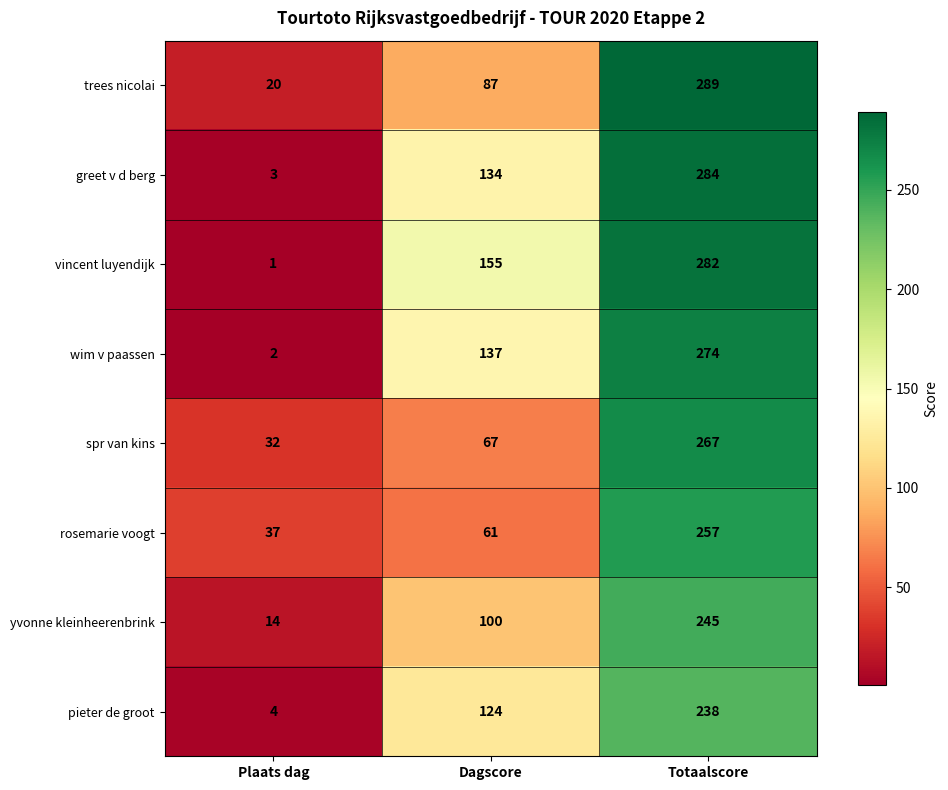

The spr van kins series shows 267 at Totaalscore. True or false?

True